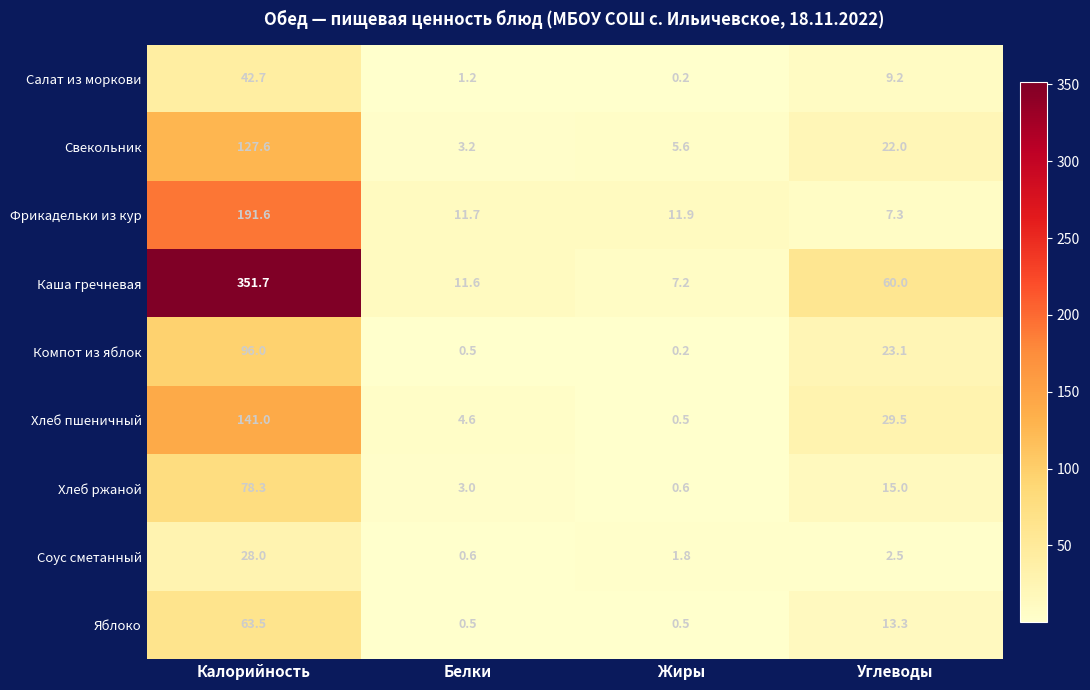

Which series has the largest total across all categories?

Каша гречневая